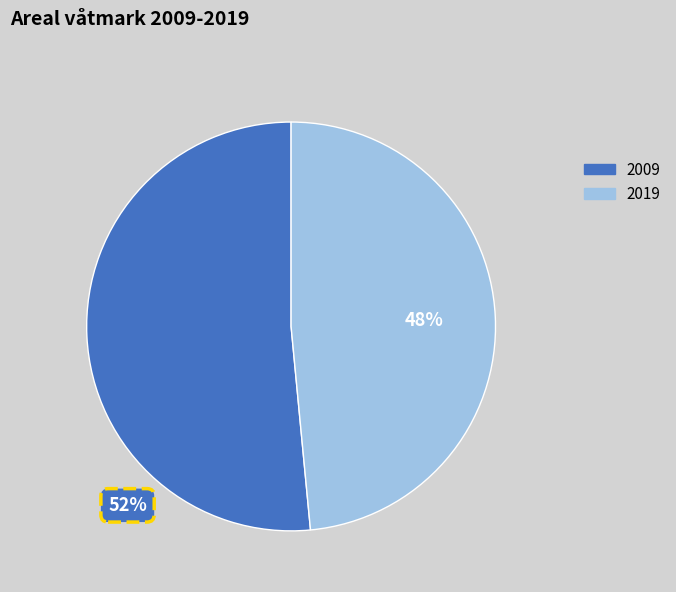

What percentage is the 2019 slice, to the nearest percent?

48%